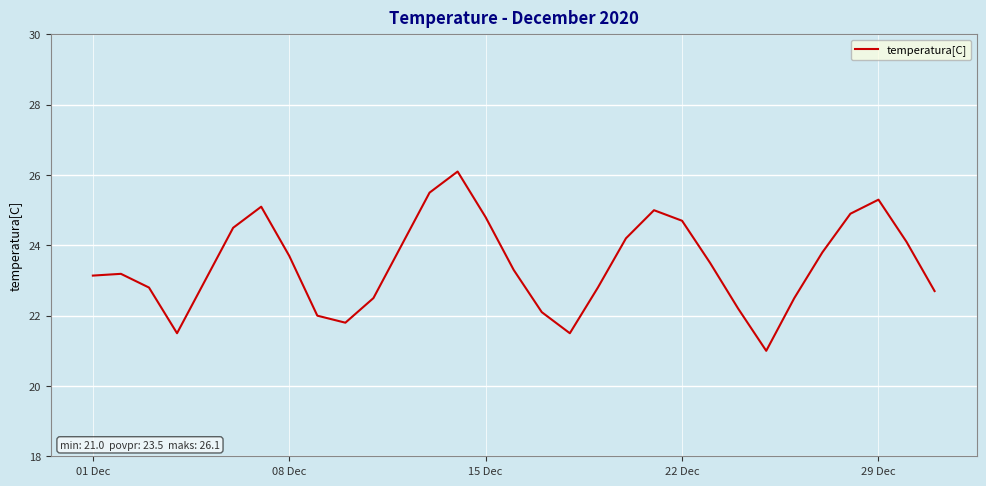

What is the difference between the maximum and second lowest values?

4.6